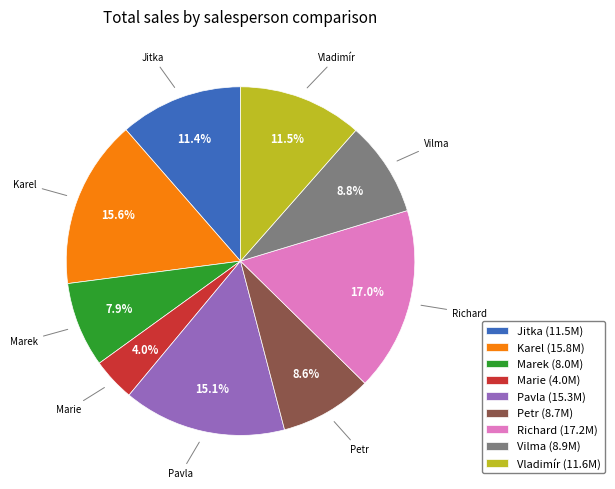

To the nearest percent, what is the combined percentage of Karel and Marek?

24%